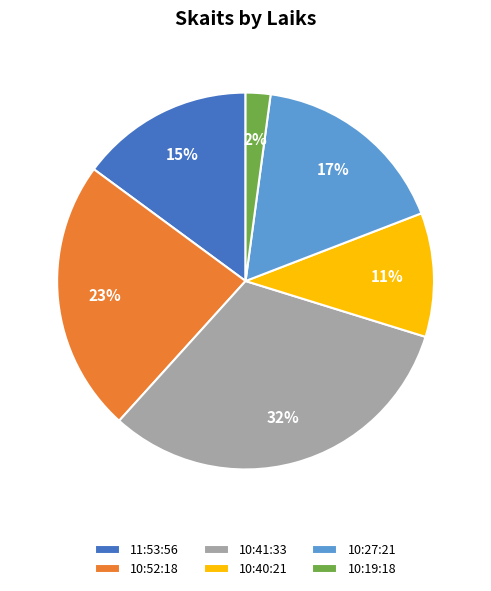

True or false: 11:53:56 accounts for 15% of the total.

True